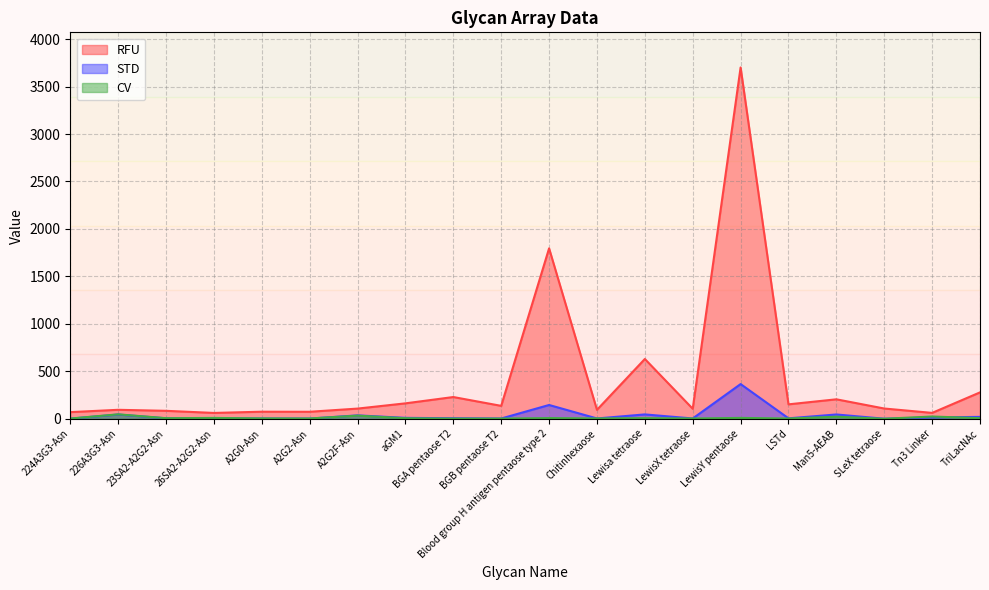

Where is the first local minimum for RFU?

26SA2-A2G2-Asn